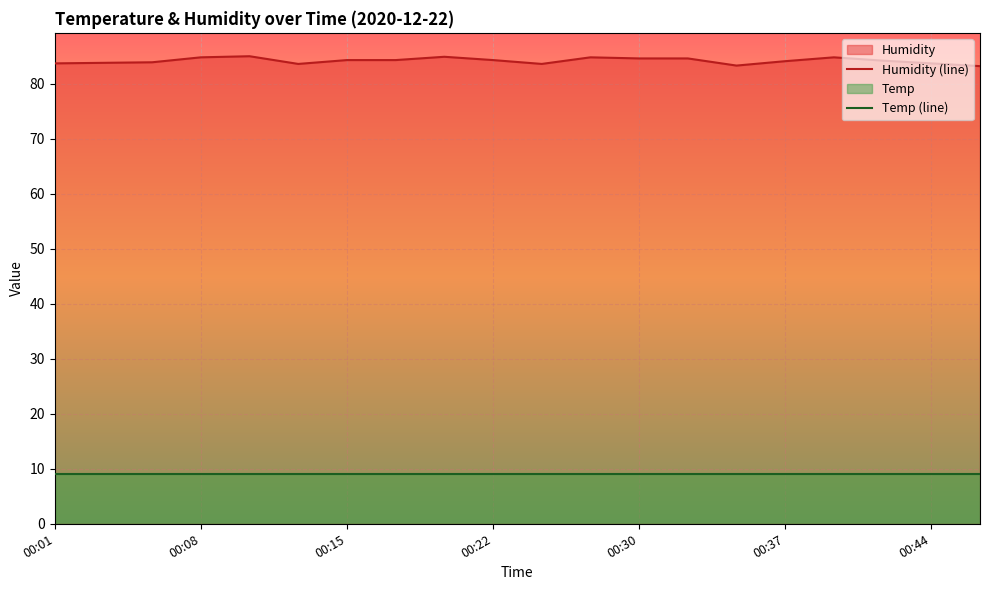

How many interior local valleys (lower than both neighbors) does the data have?

3